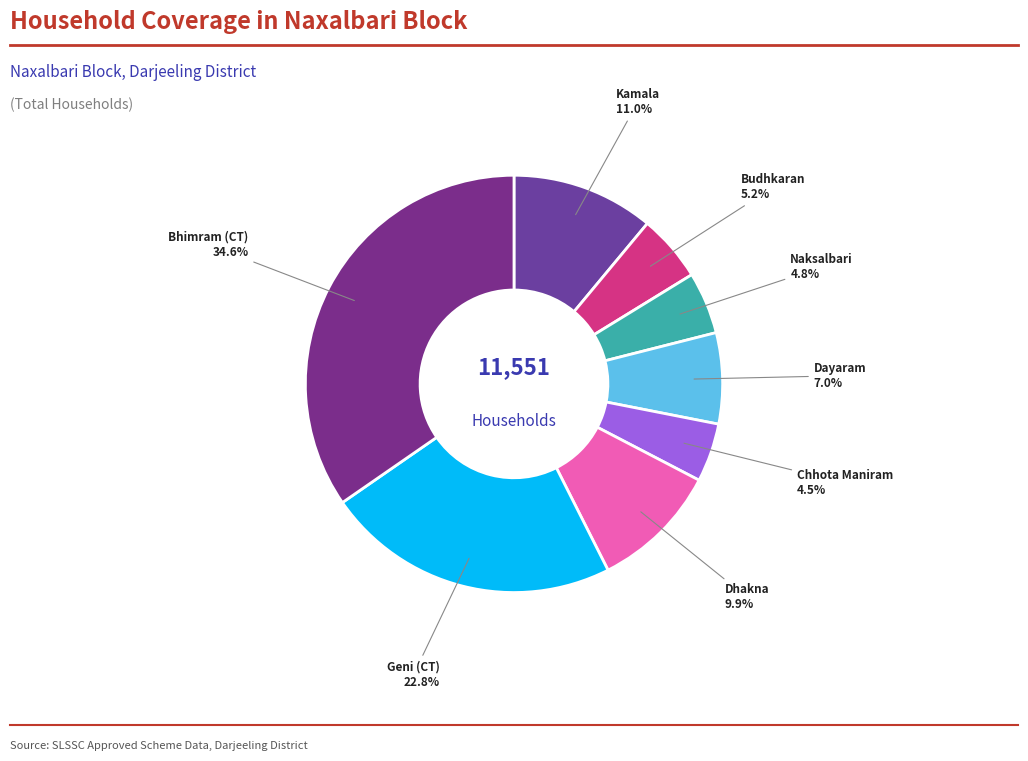

Which category has the smallest portion of the pie?

Chhota Maniram